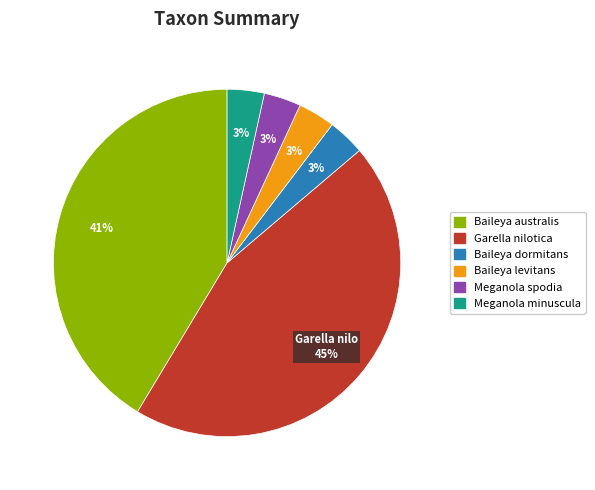

What is the ratio of the value at Meganola spodia to the value at Meganola minuscula?

1.0